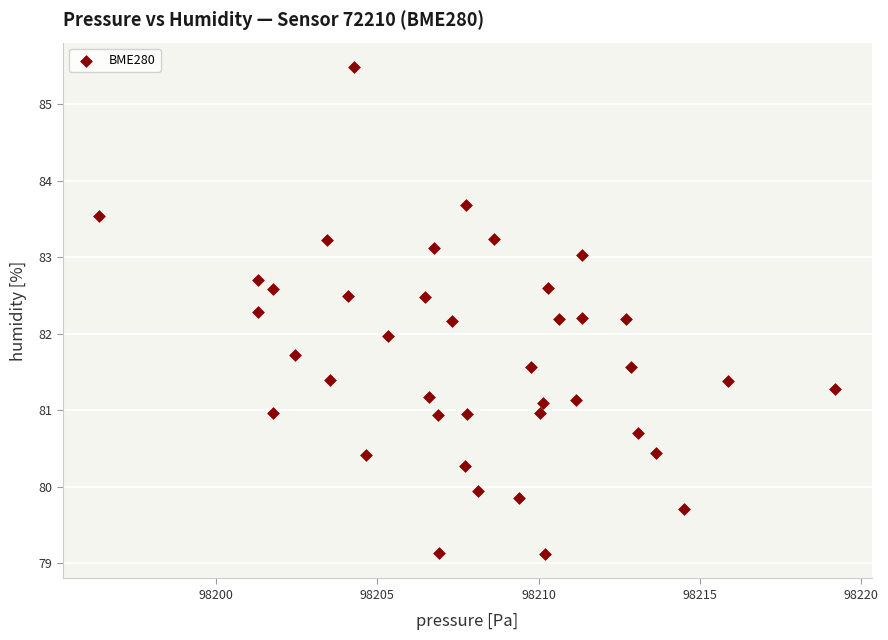

What is the range of Y values (max minus min)?

6.4